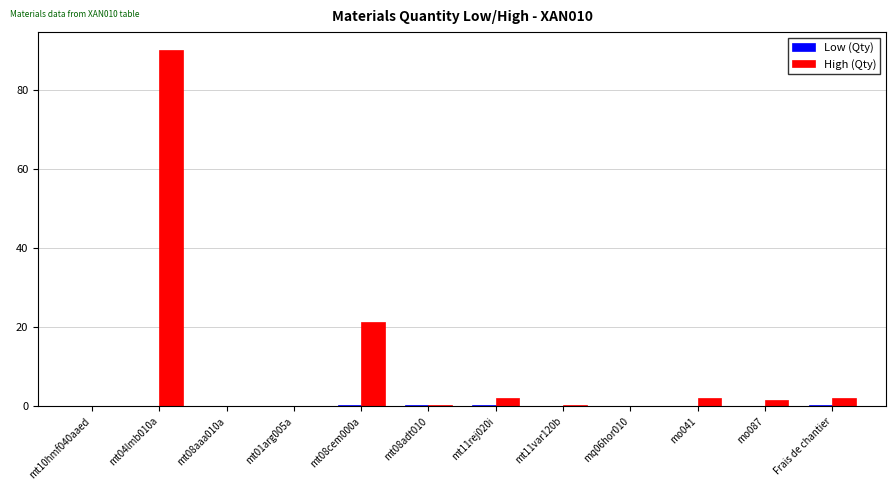

Is it true that High (Qty) equals 21.3 at mt08cem000a?

True